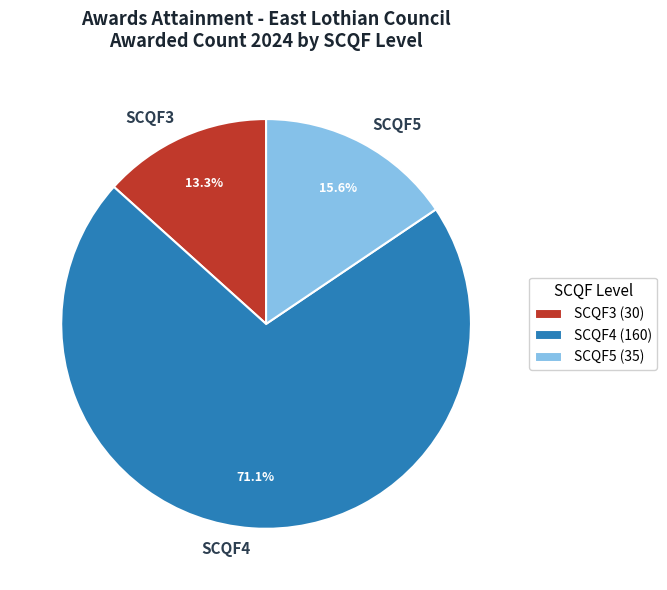

To the nearest percent, what percentage of the pie is SCQF5?

16%